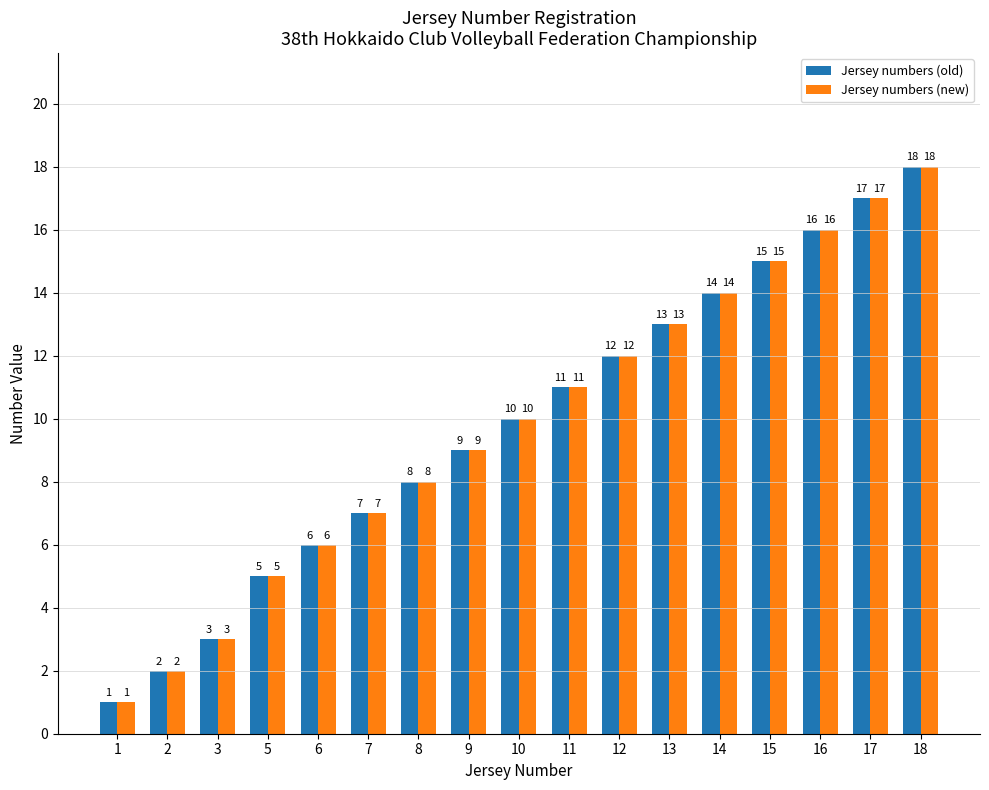

Rank the categories by Jersey numbers (new) value from highest to lowest.

18, 17, 16, 15, 14, 13, 12, 11, 10, 9, 8, 7, 6, 5, 3, 2, 1